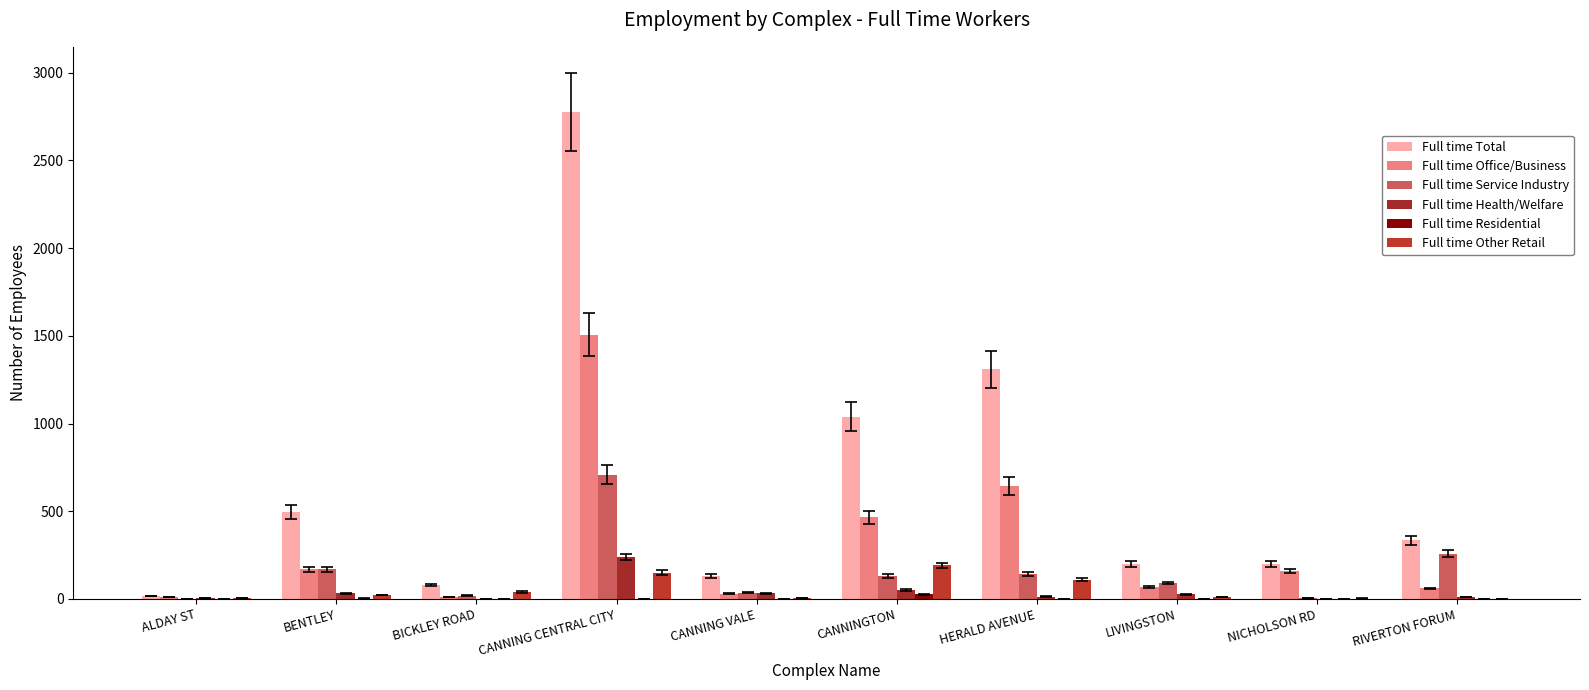

What is the minimum value for Full time Other Retail?

1